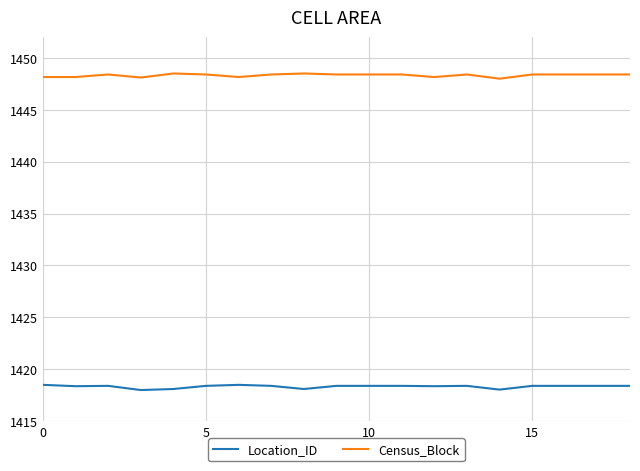

What is the smallest value displayed?

1418.0